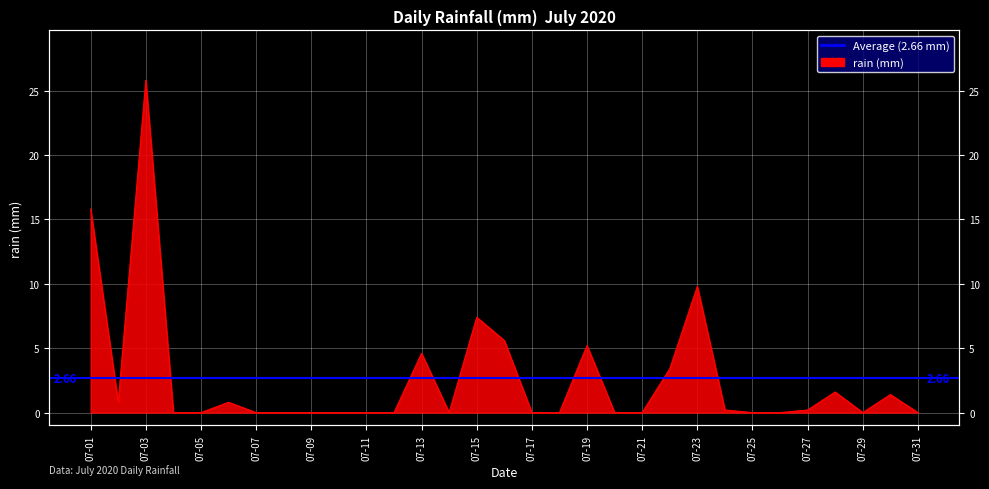

True or false: there are more than 2 points higher than both neighbors.

True